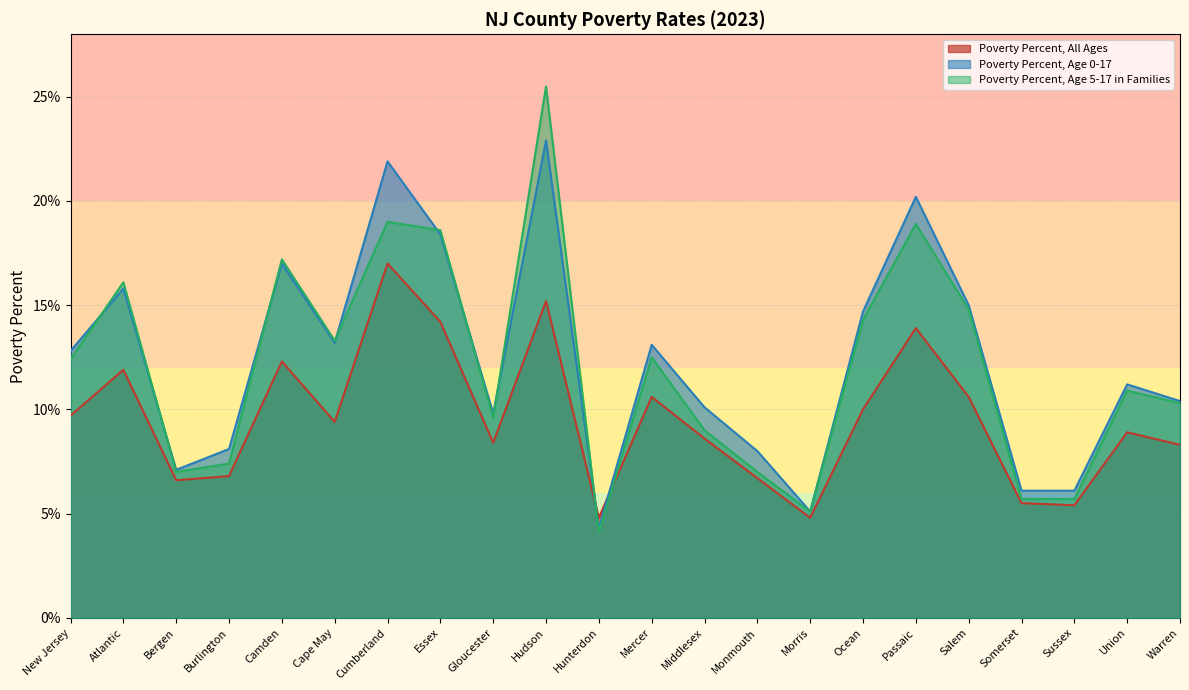

Rank the series at Bergen from lowest to highest value.

Poverty Percent, All Ages, Poverty Percent, Age 5-17 in Families, Poverty Percent, Age 0-17